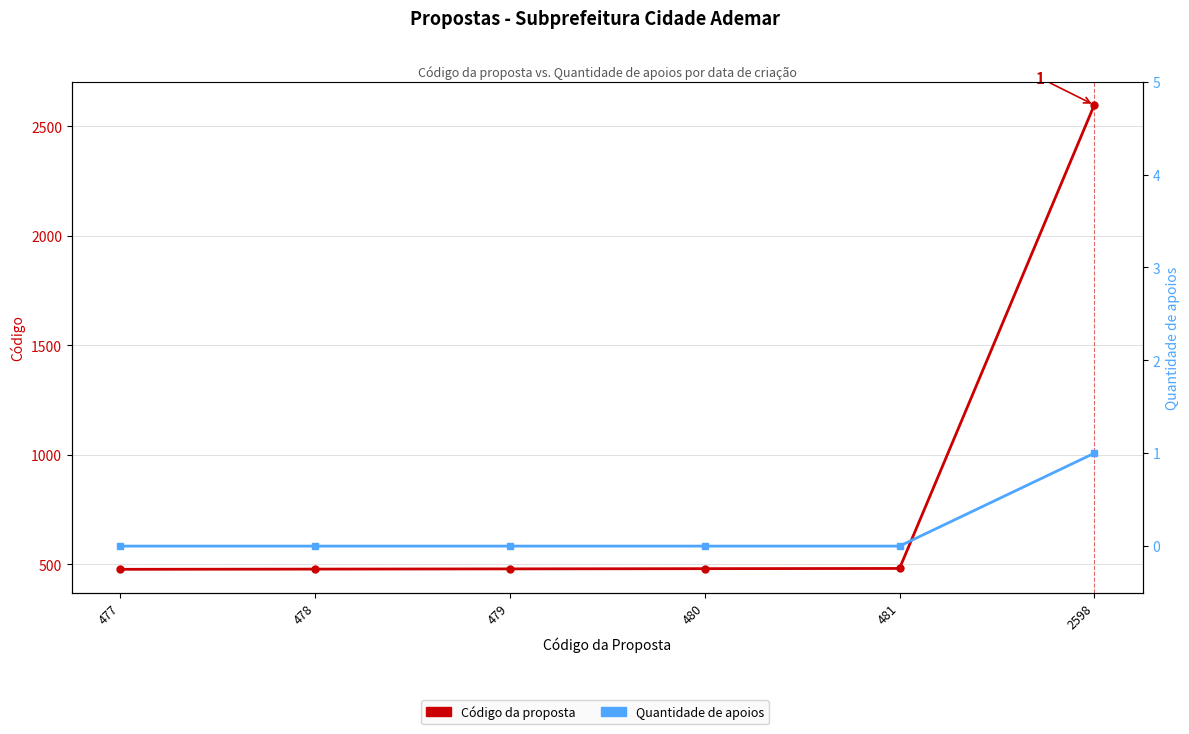

What value does the Código da proposta series have at 478, to the nearest 100?

500